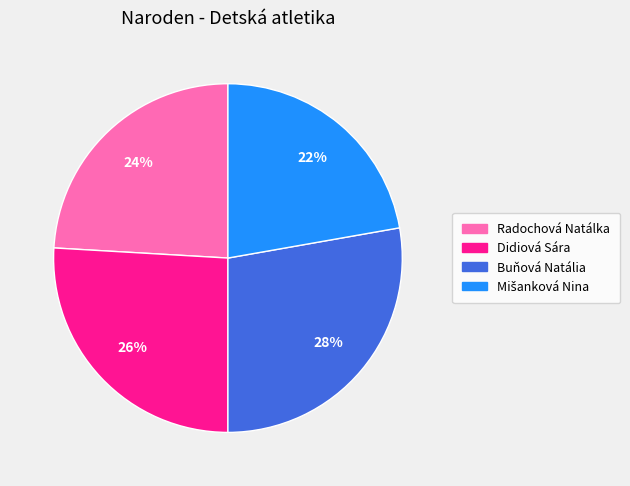

Count the number of slices in the pie.

4